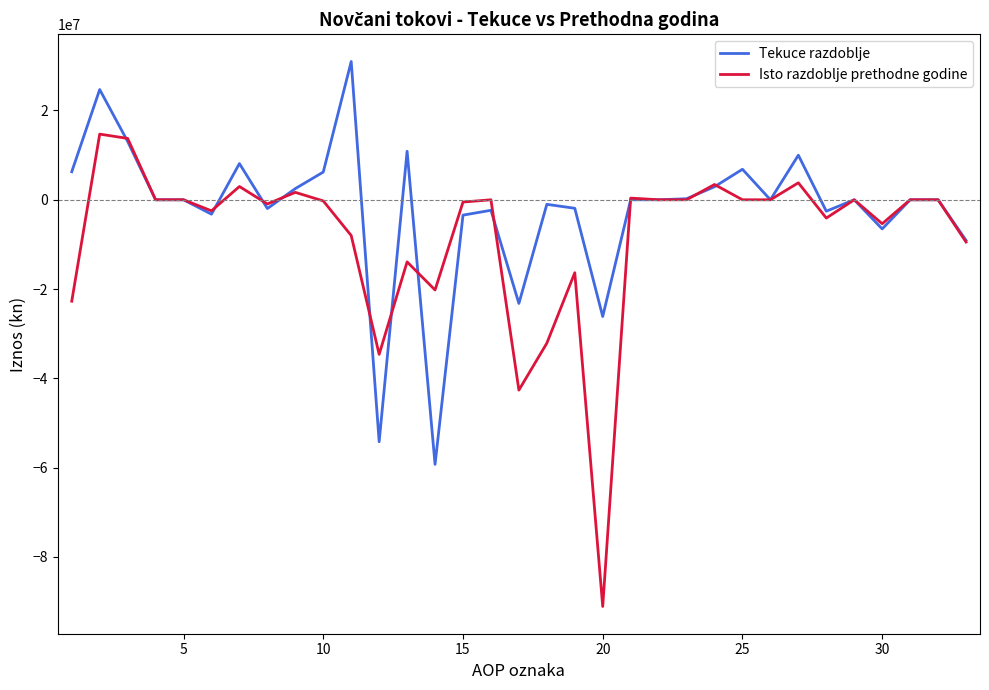

Rank the series by their maximum value, from highest to lowest.

Tekuce razdoblje, Isto razdoblje prethodne godine